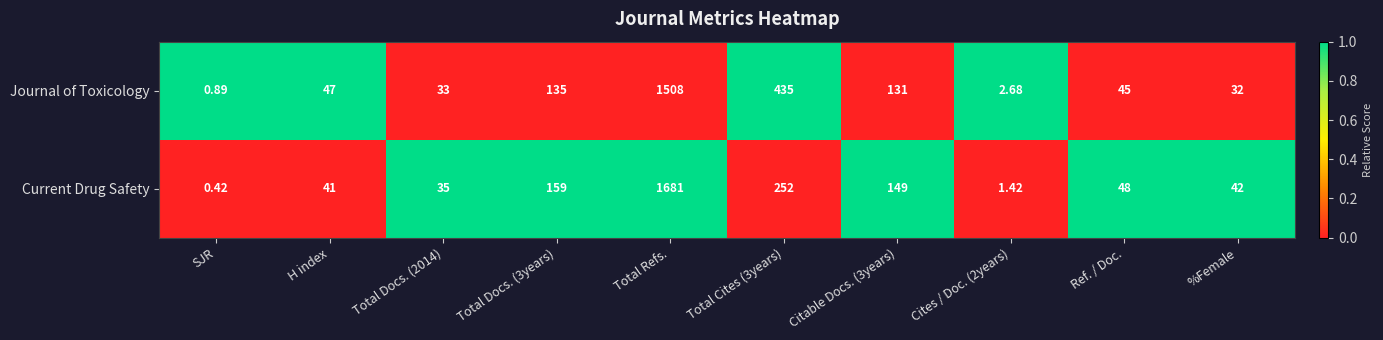

Which series has the largest total across all categories?

Current Drug Safety